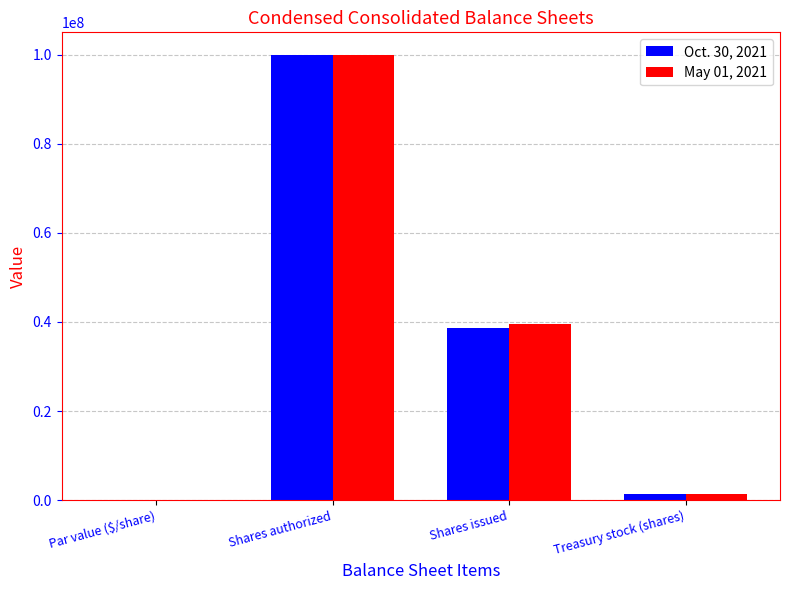

What is the sum of the Oct. 30, 2021 values at Shares issued and Shares authorized?

138737129.0